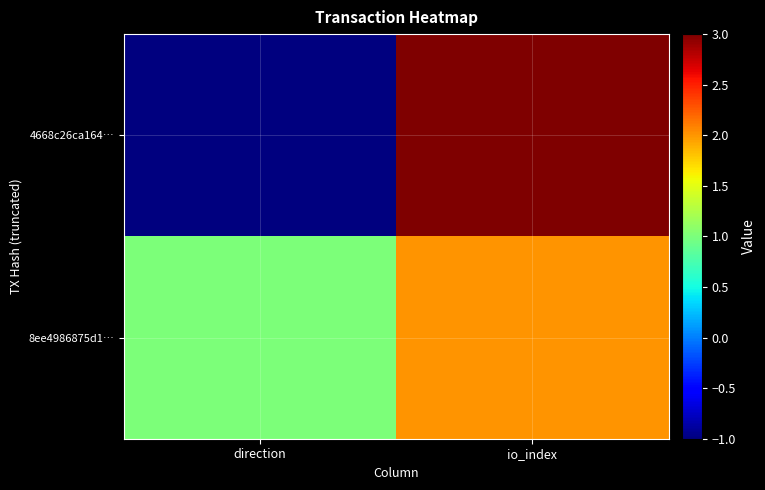

Rank the series by their average value, from lowest to highest.

4668c26ca164…, 8ee4986875d1…